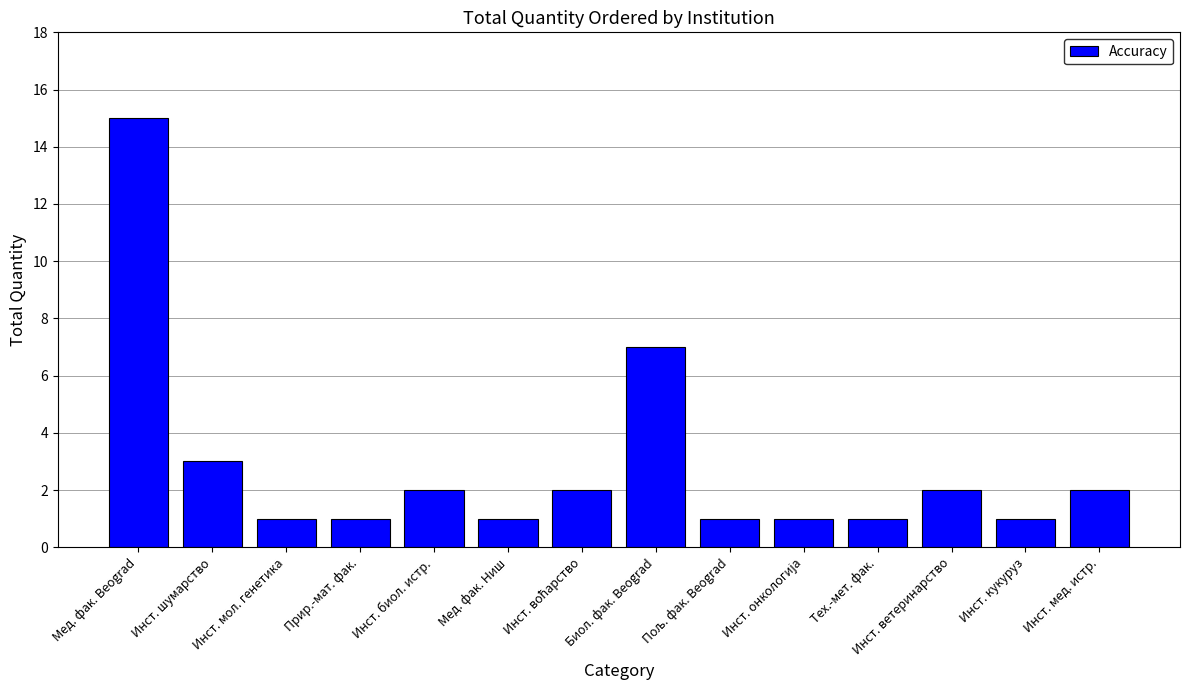

Which label corresponds to the largest value in the chart?

Мед. фак. Beograd